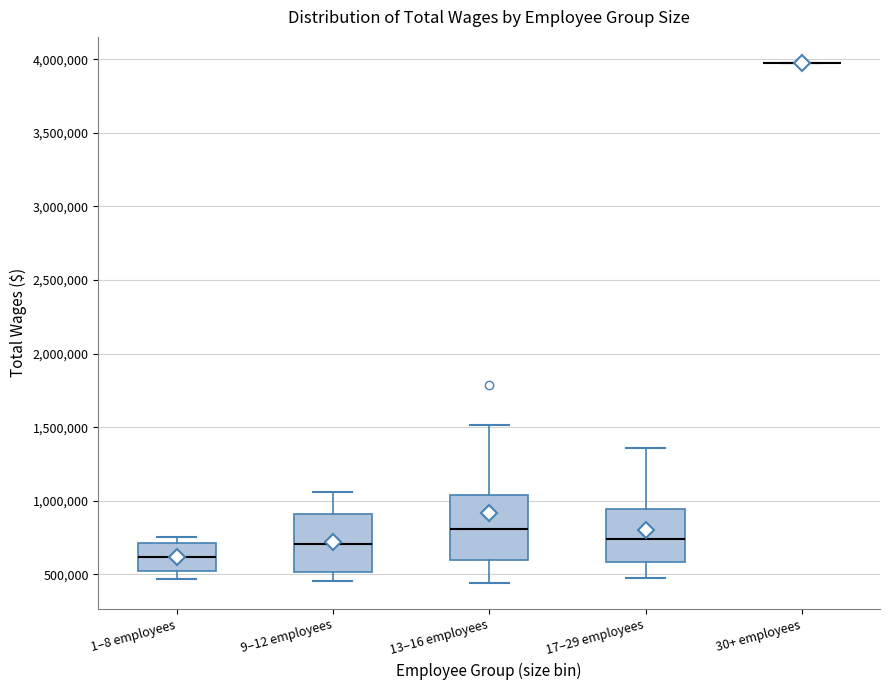

Where does the upper whisker of the box for 13–16 employees end on the y-axis? The values are not printed on the chart, so give them approximately, as read against the axis.

1500000